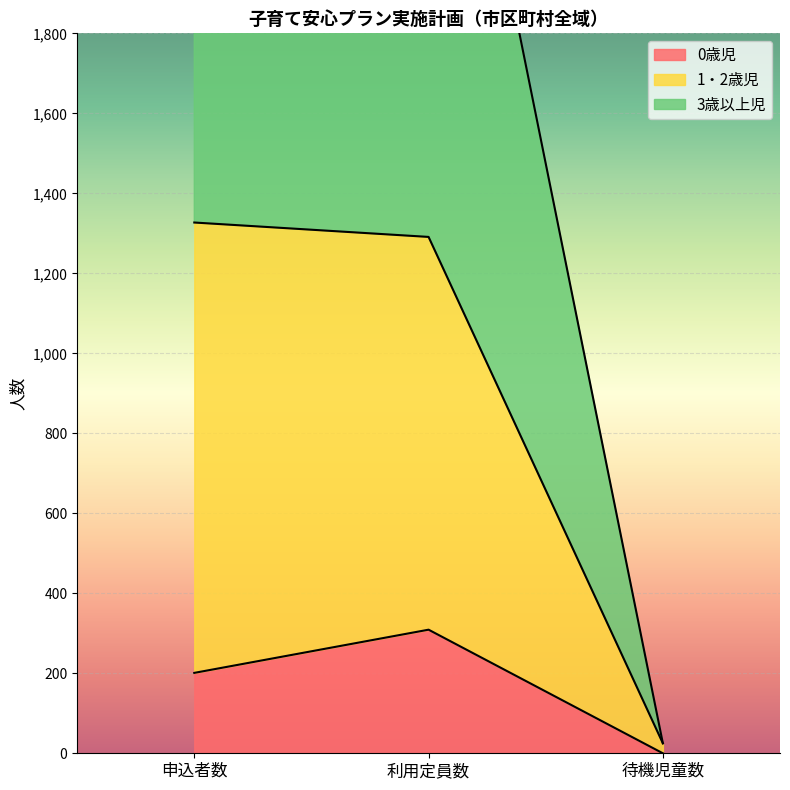

Reading left to right, extract all data points from this chart.

0歳児: 201	309	0
1・2歳児: 1327	1291	25
3歳以上児: 2960	2924	25